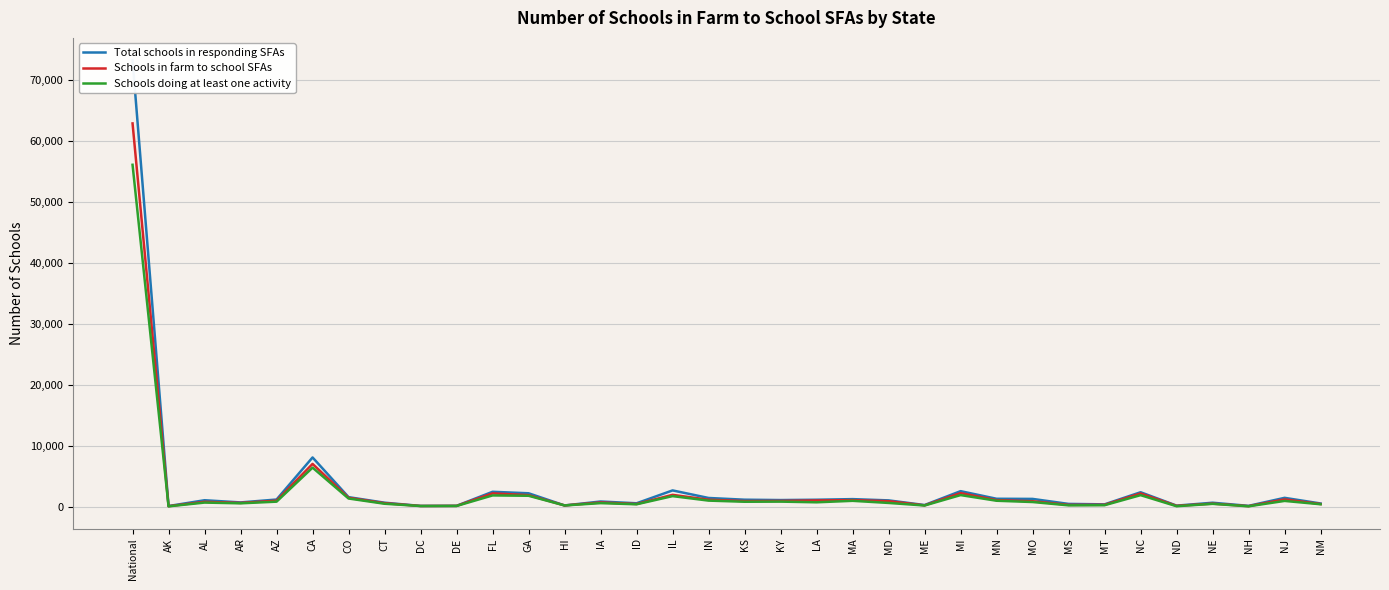

What are all the series names shown in the legend?

Total schools in responding SFAs, Schools in farm to school SFAs, Schools doing at least one activity